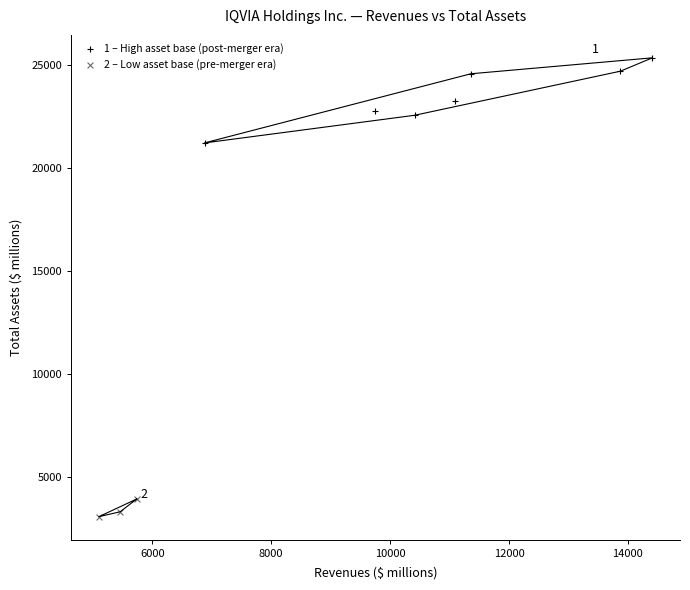

Which series reaches the minimum Y coordinate?

2 – Low asset base (pre-merger era)